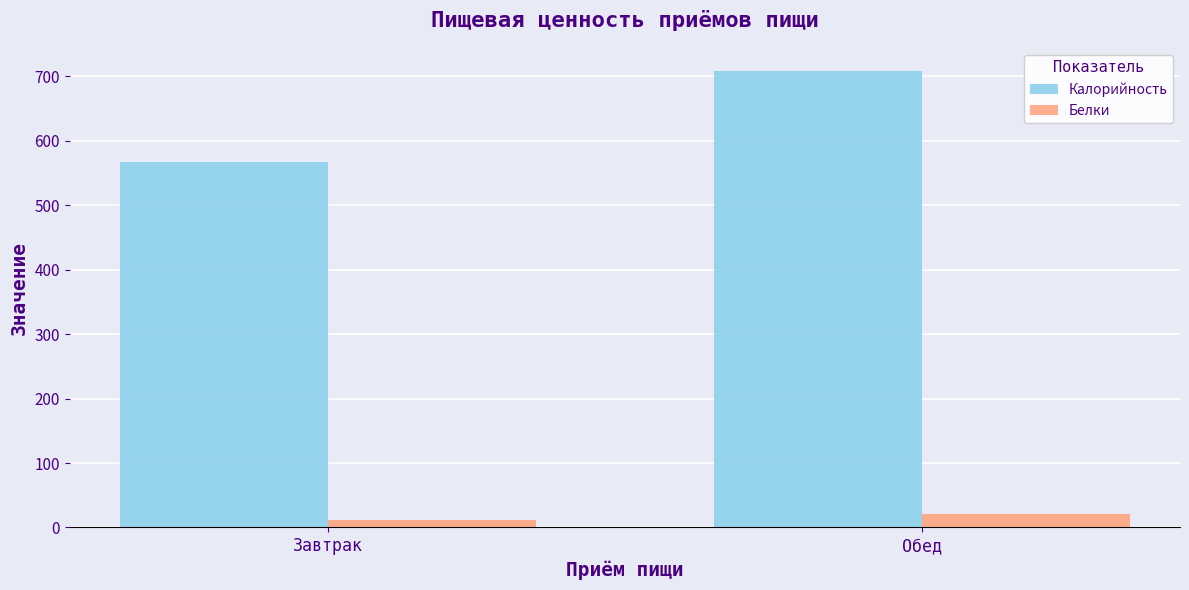

Read the Калорийность value at Обед.

709.0